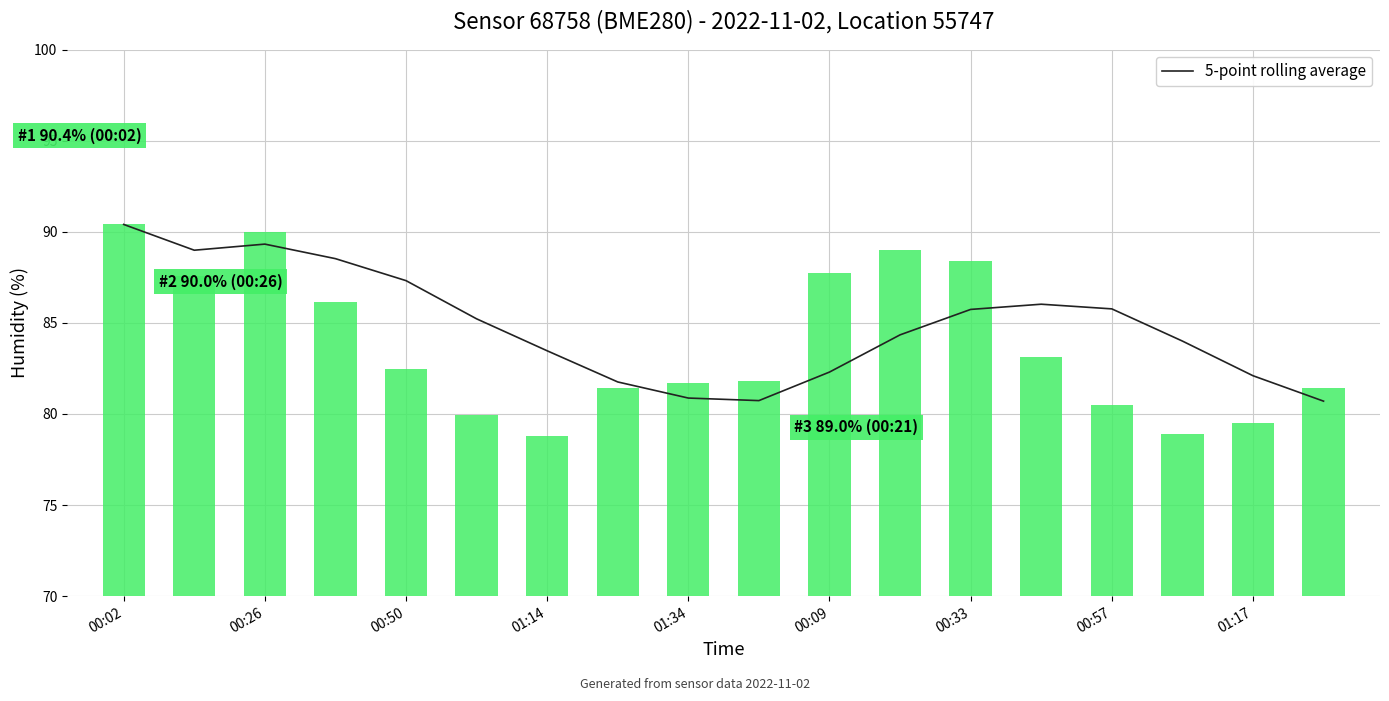

What is the average value of the humidity series?

83.8